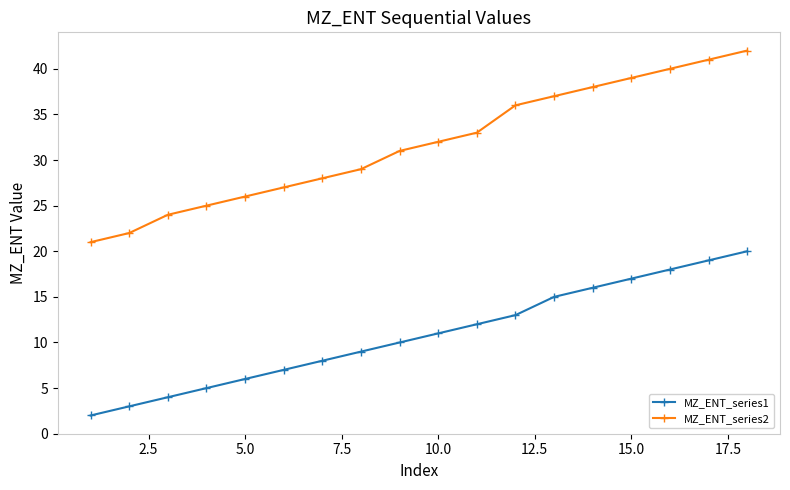

Which series has the largest total across all categories?

MZ_ENT_series2